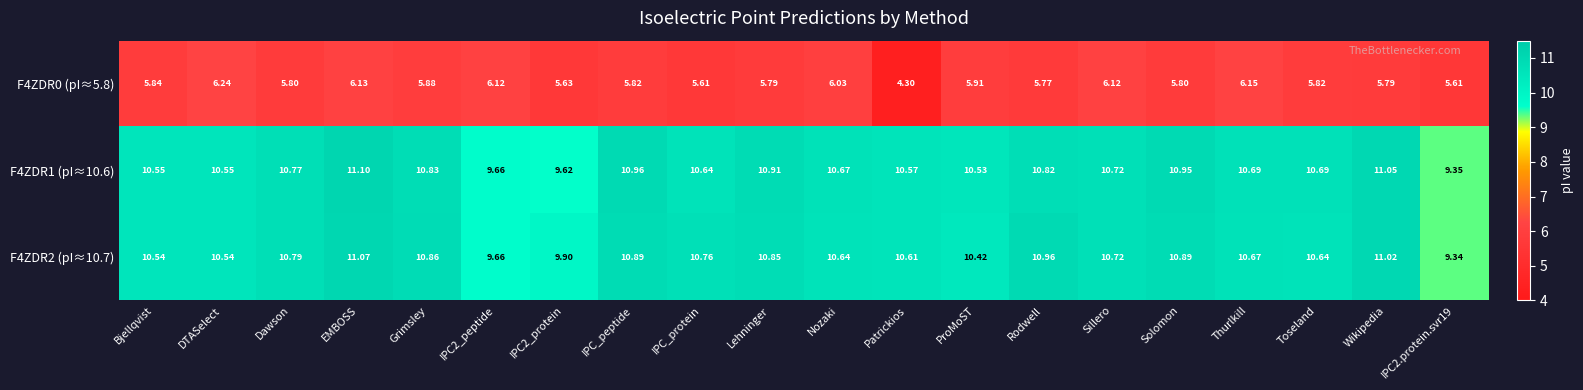

At which category is the sum across all series the highest?

EMBOSS